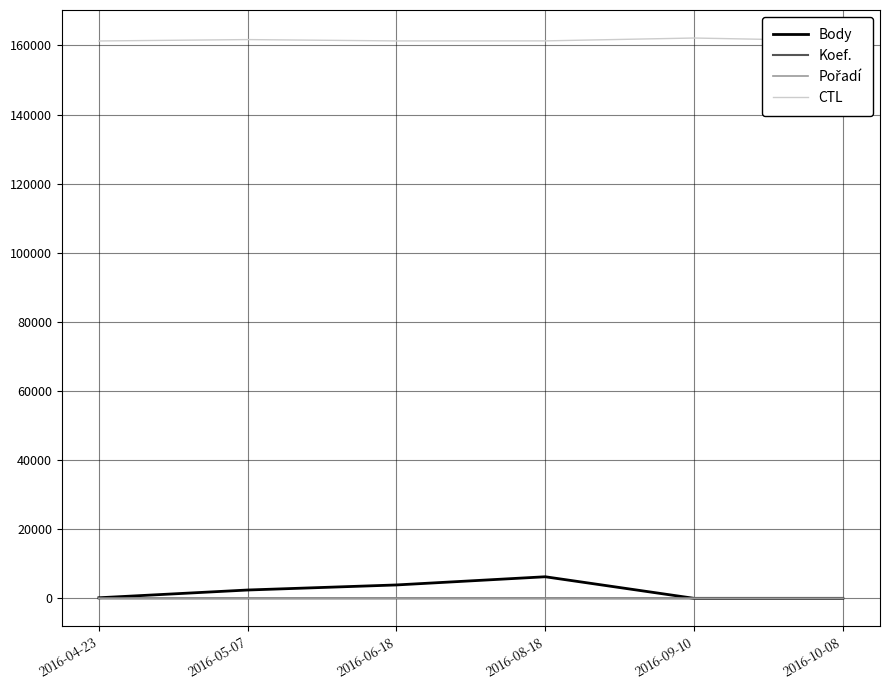

What is the difference between the maximum and second lowest values in the Koef. series?

12